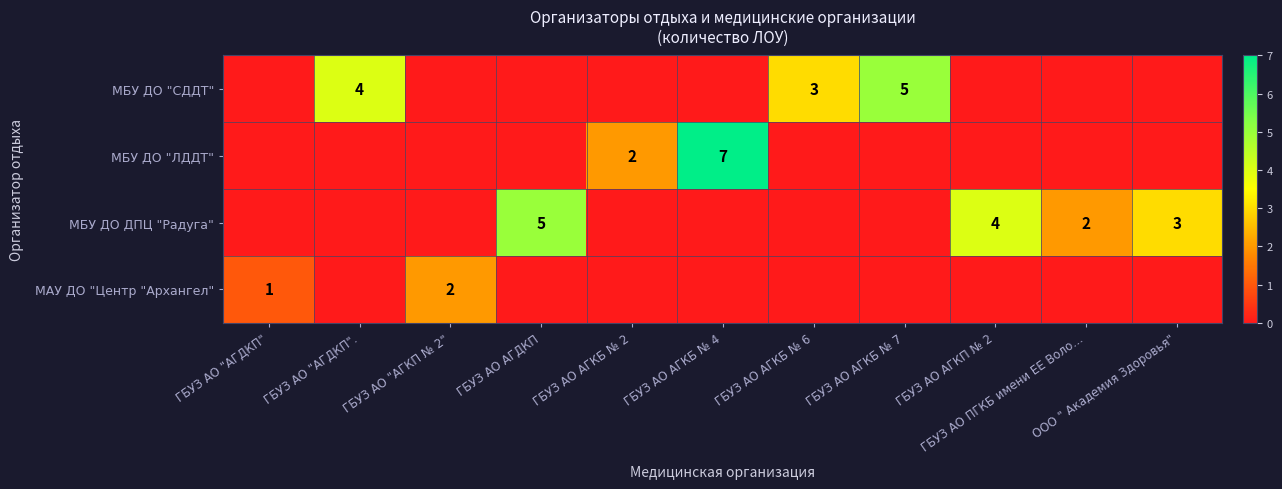

The row_3 series shows 0 at ГБУЗ АО АГКП № 2. True or false?

True